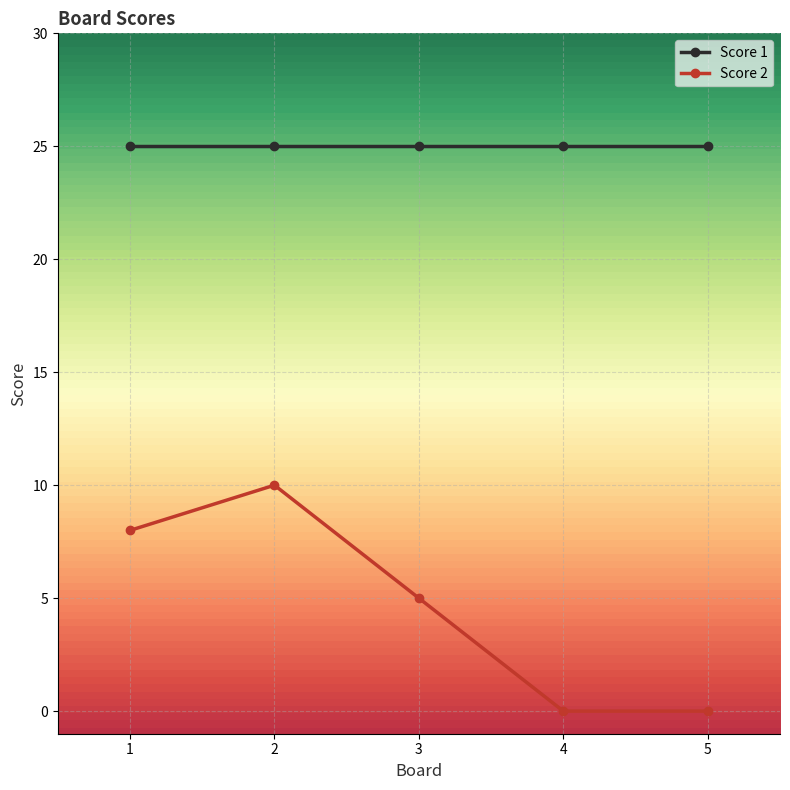

Rank the series by their average value, from highest to lowest.

Score 1, Score 2